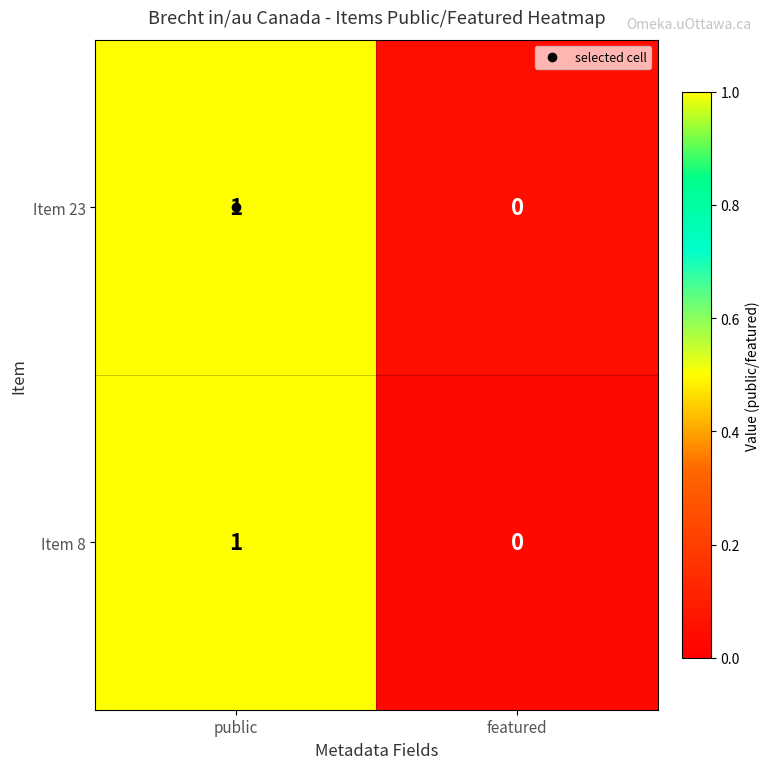

The value of Item 8 at public is 0. True or false?

False